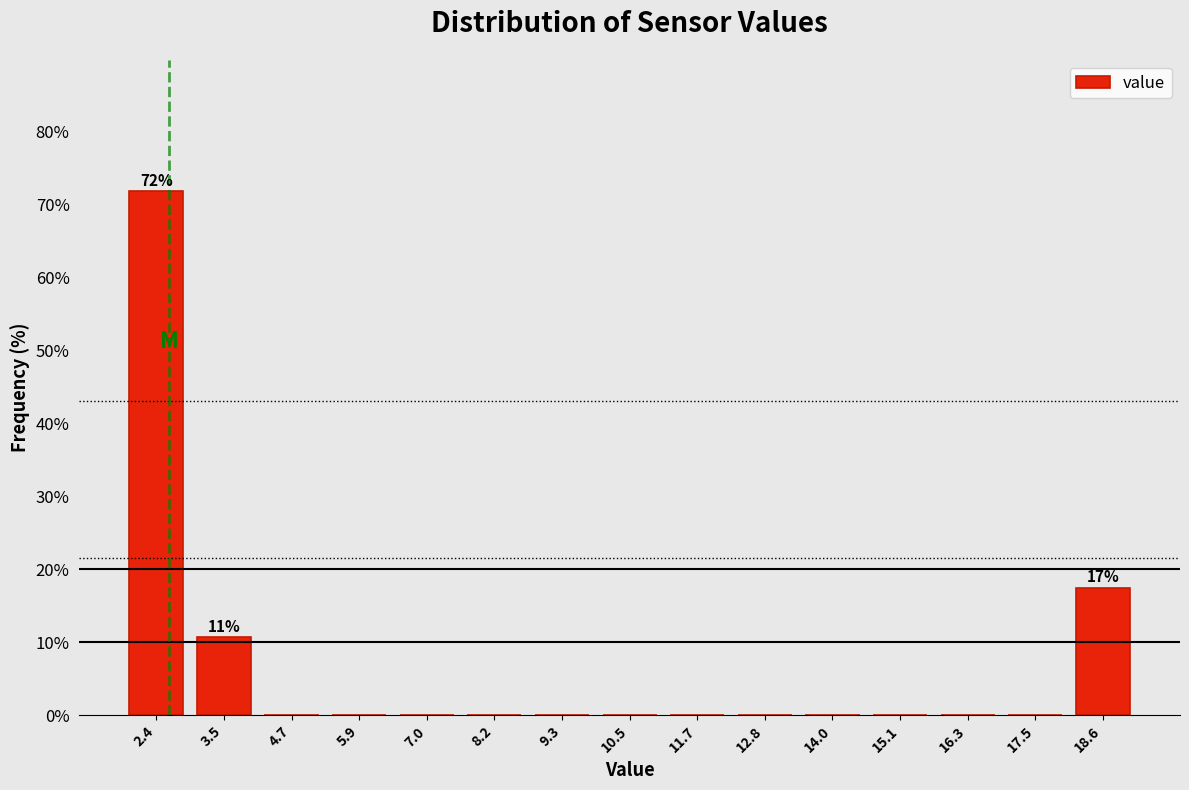

Which range on the x-axis has the tallest bar?

1.80 to 2.96